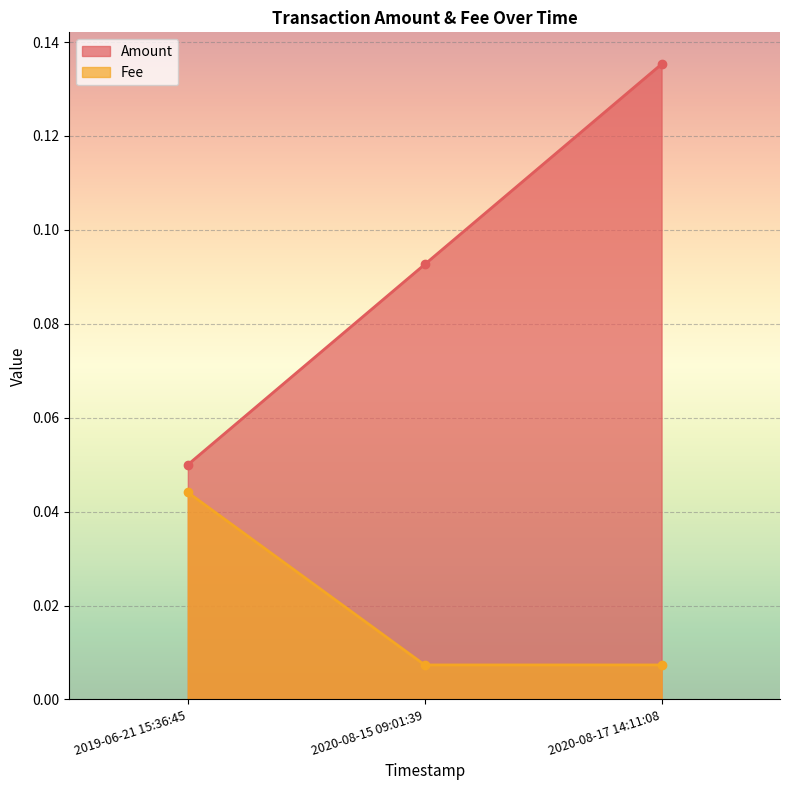

Which series has the largest total across all categories?

Amount